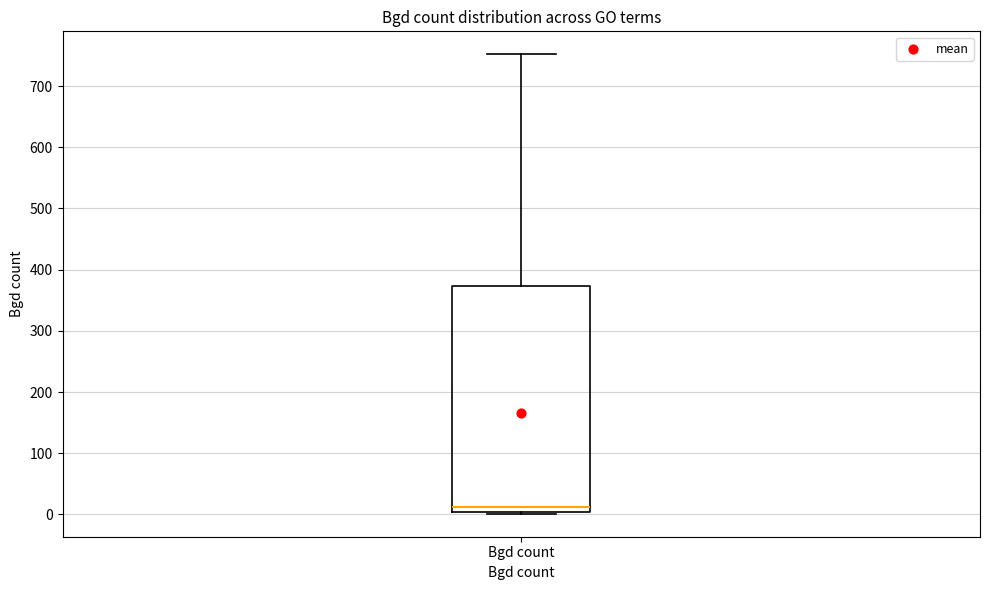

Read this box plot against the y-axis: the position of the median line, the range covered by the box, and the ends of both whiskers. The values are not printed on the chart, so give them approximately, as read against the axis.

median 10, box 0 to 370, whiskers 0 to 750